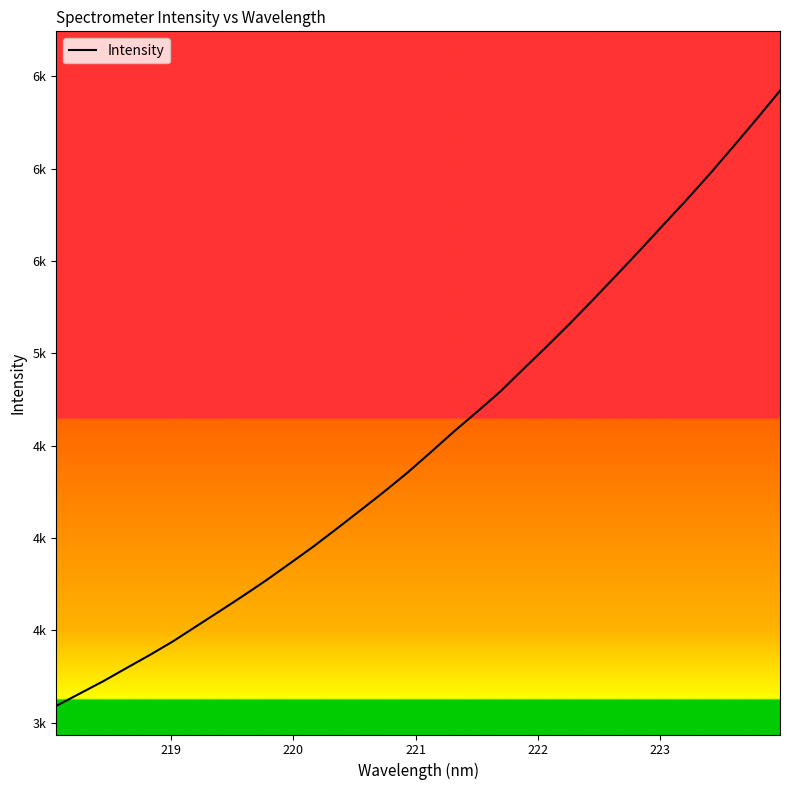

Does the chart display data point markers on the line(s)?

No